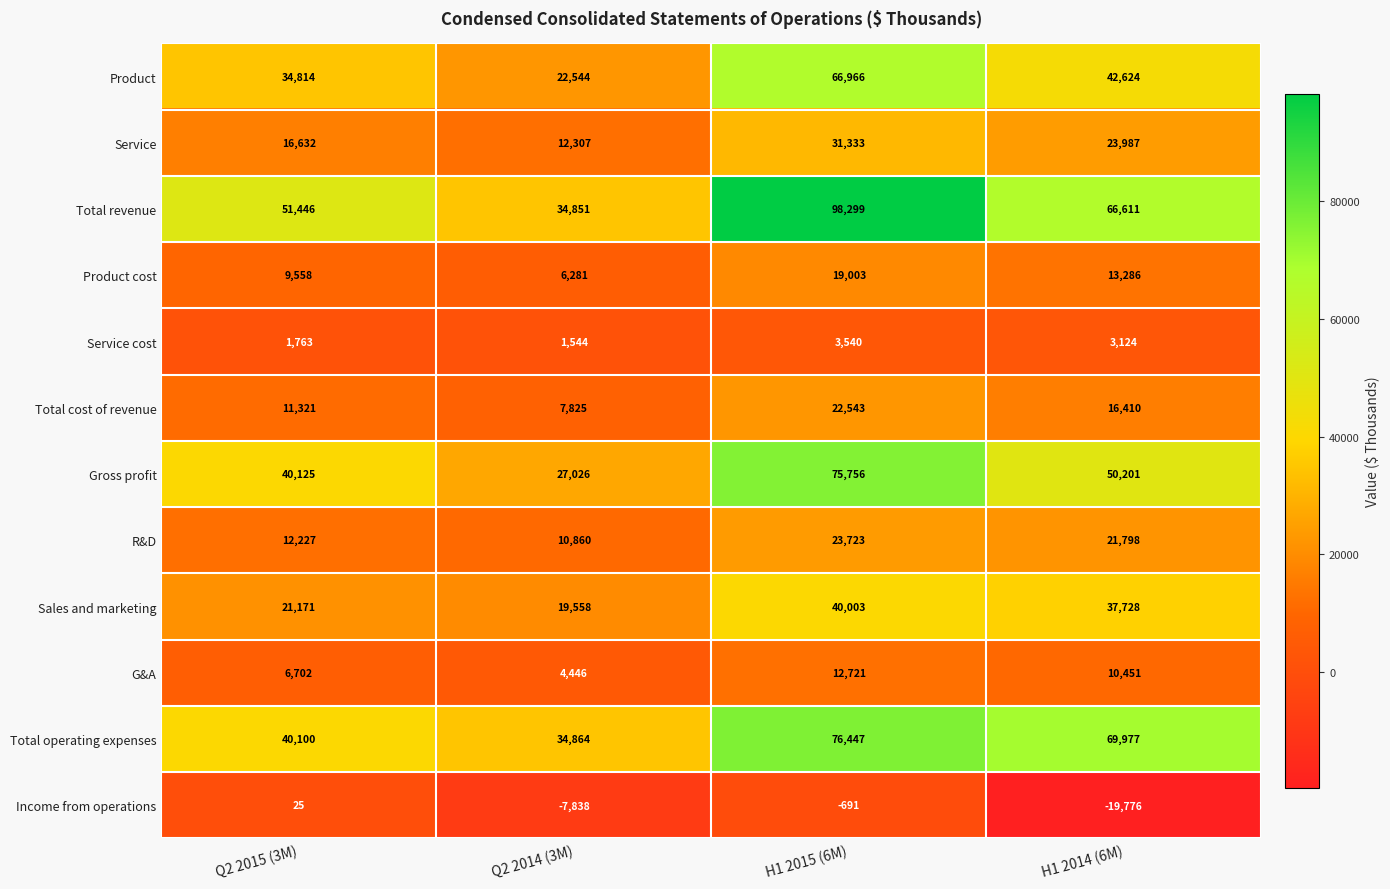

Where is G&A nearest to the value 8583?

H1 2014 (6M)